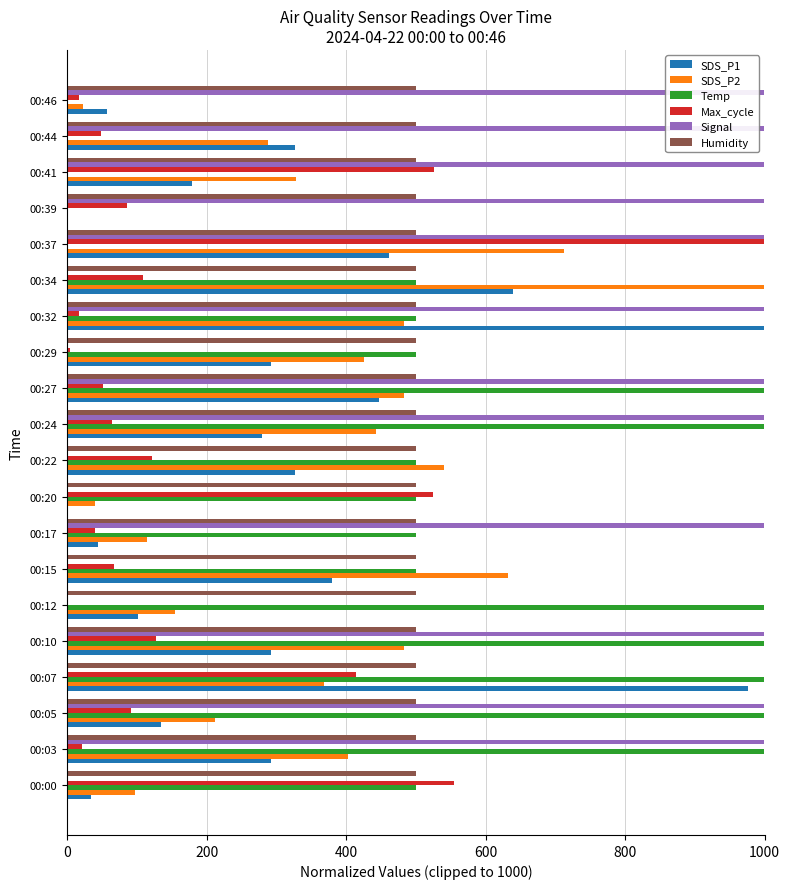

How many categories are shown in the chart?

20